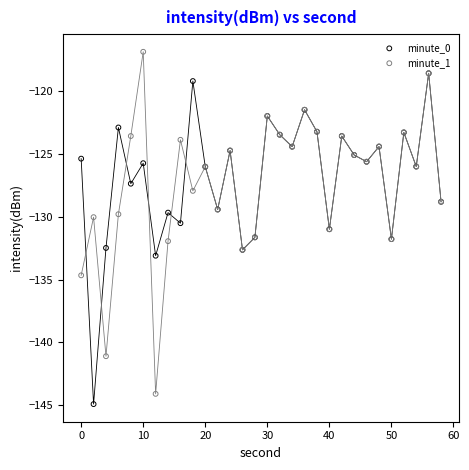

What are all the series names shown in the legend?

minute_0, minute_1